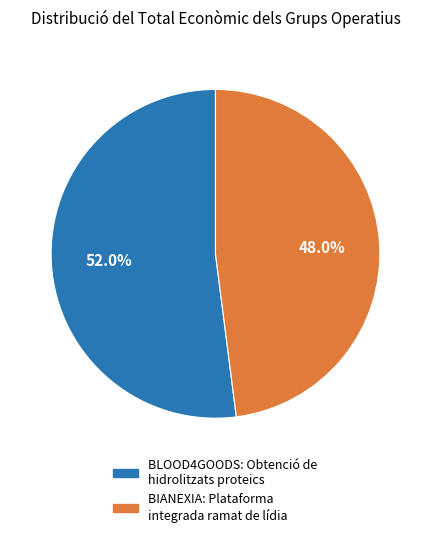

Is there any slice that represents more than half of the pie?

Yes